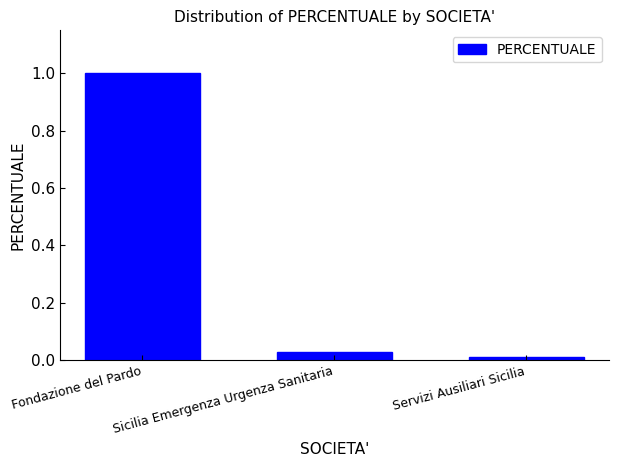

Is it true that the value at Fondazione del Pardo is 1.0?

True